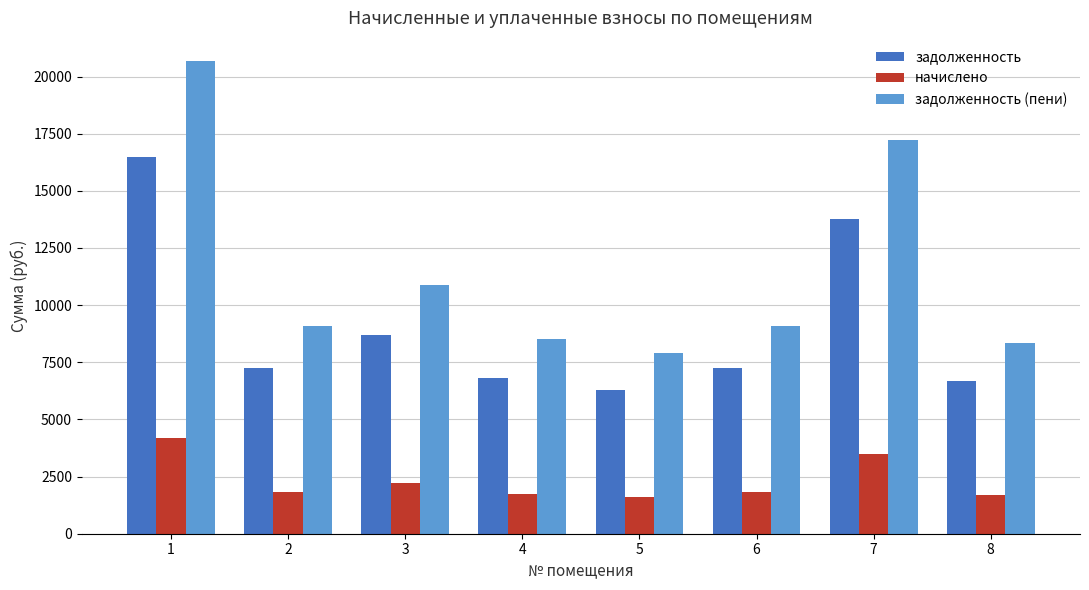

What is the sum of all задолженность values?

73228.6